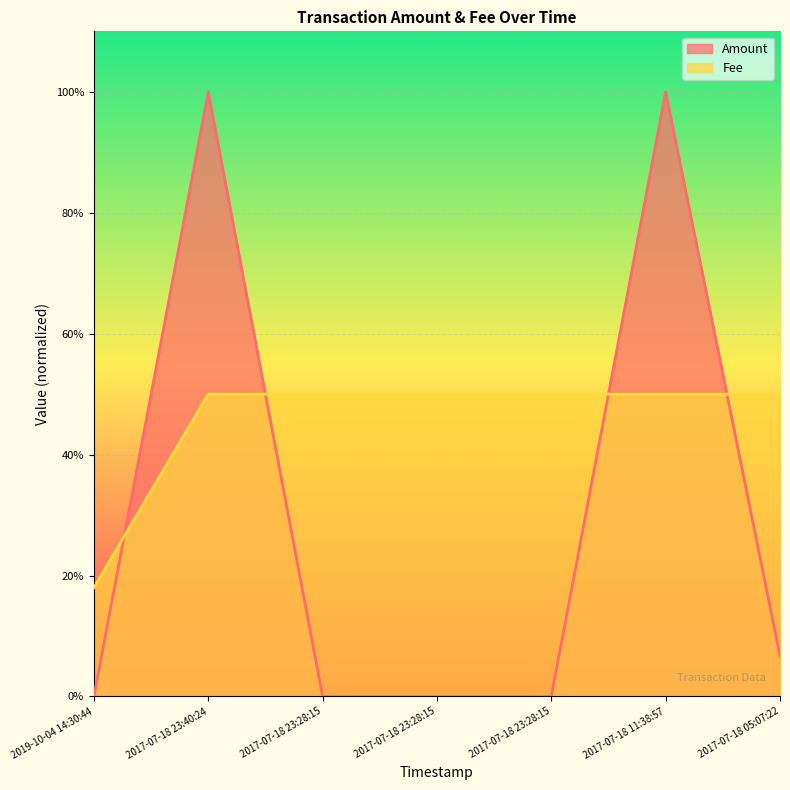

Rank the series at 2017-07-18 11:38:57 from lowest to highest value.

Fee, Amount